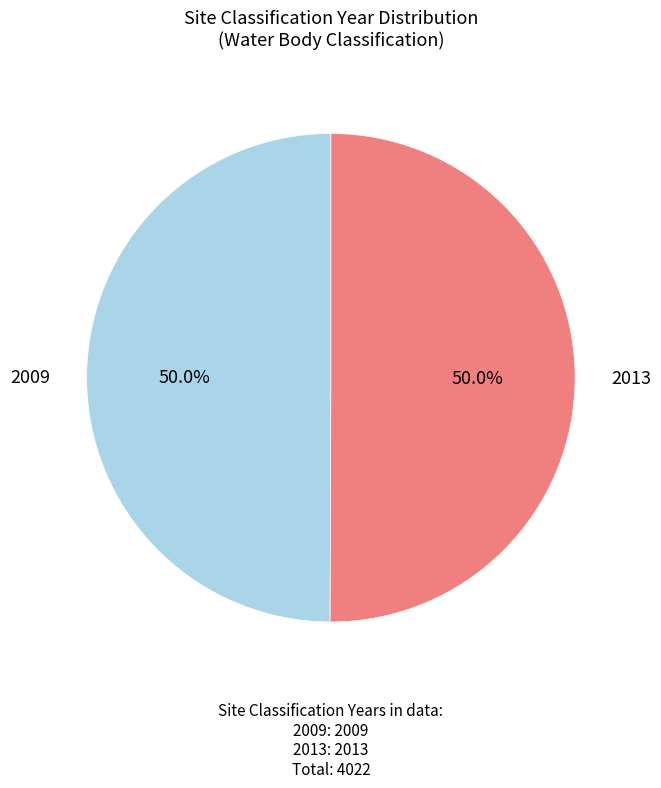

What is the total percentage of 2013 and 2009?

100.0%